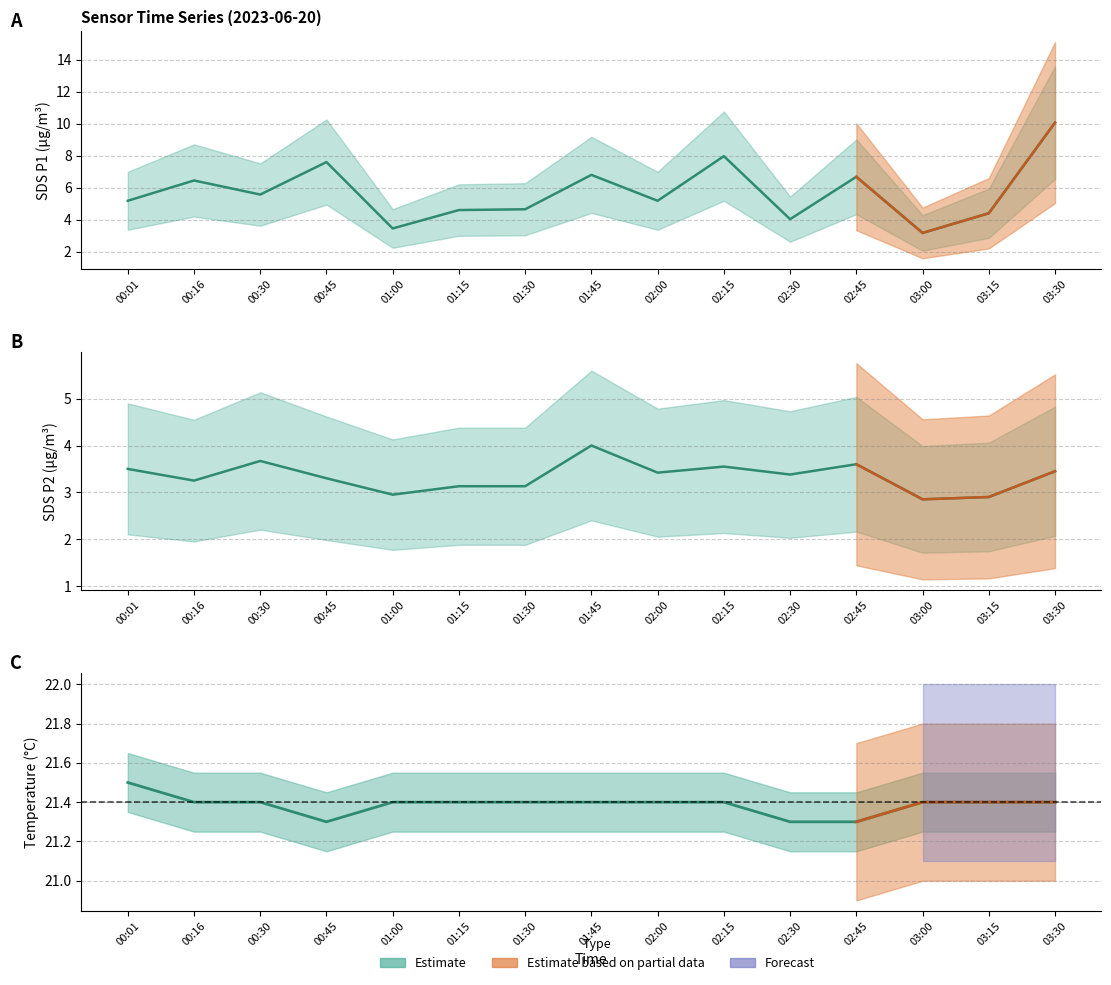

At how many categories does at least one series exceed 20?

15